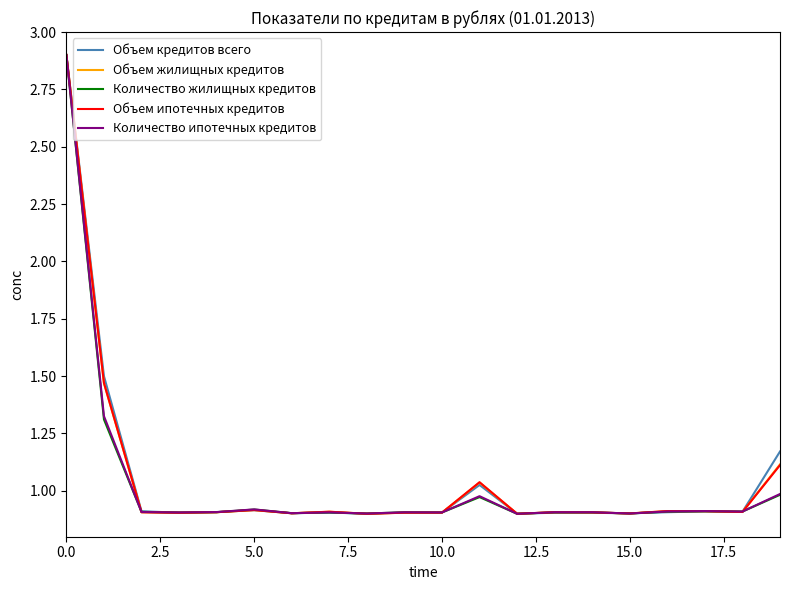

What is the lowest value of the Количество жилищных кредитов series?

0.9